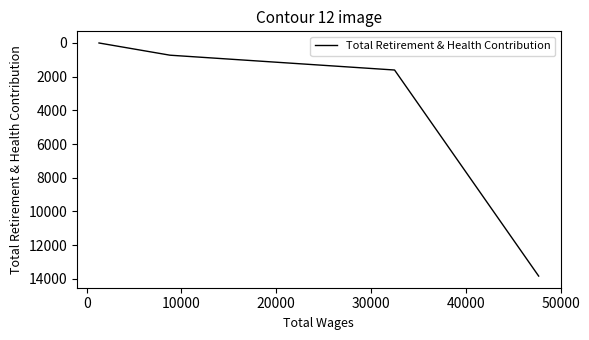

How many distinct data groups are displayed?

1